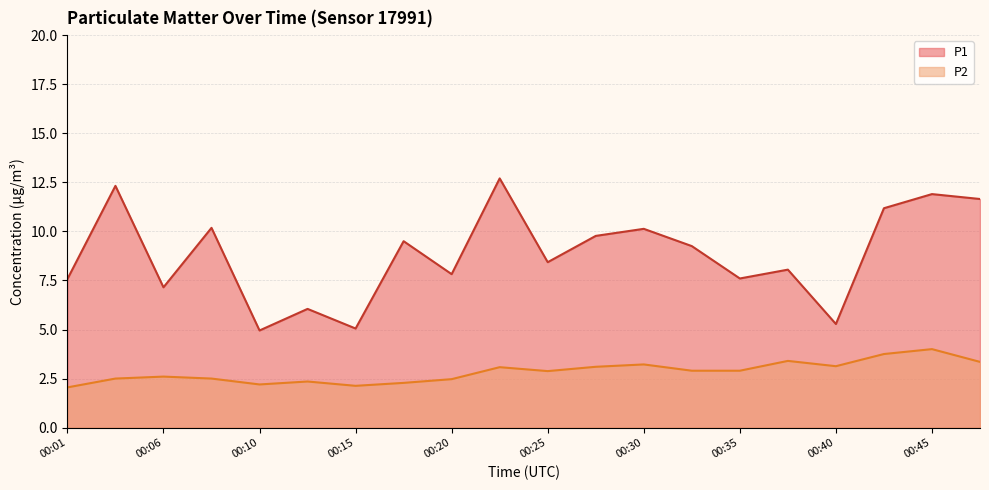

List the series in order of their peak value, lowest first.

P2, P1